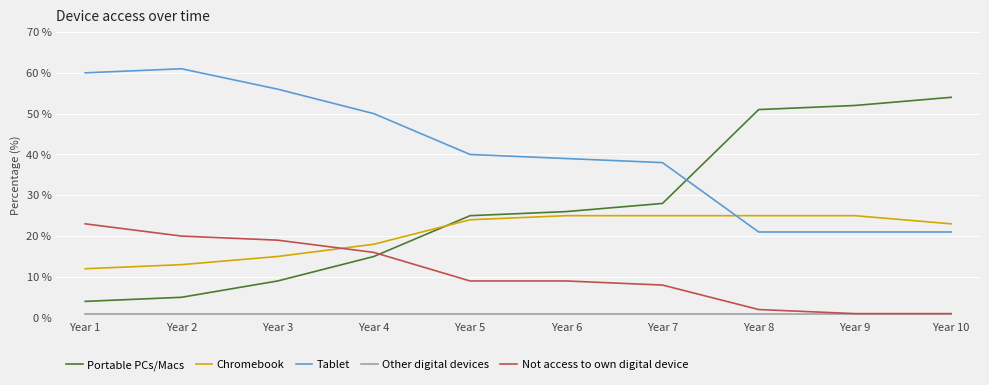

True or false: Tablet and Not access to own digital device intersect in this chart.

False